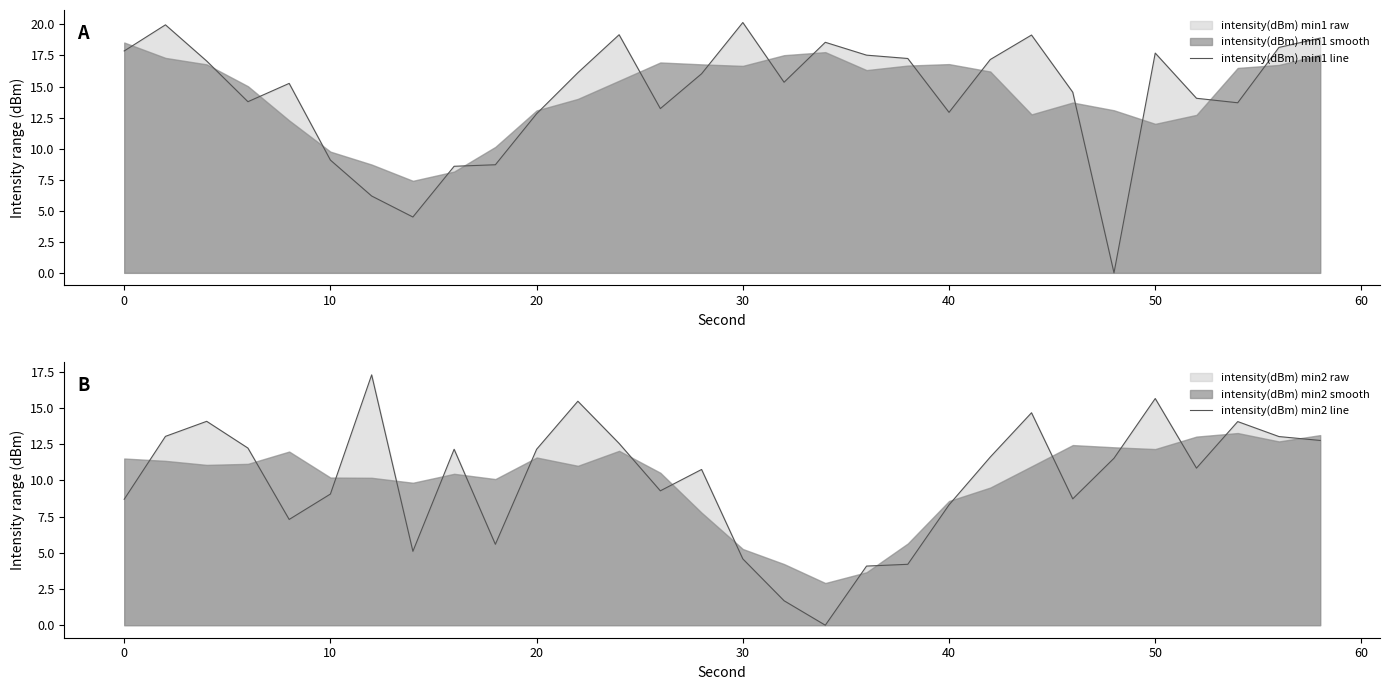

List the series in order of their overall mean, lowest first.

intensity(dBm) min2 line, intensity(dBm) min1 line